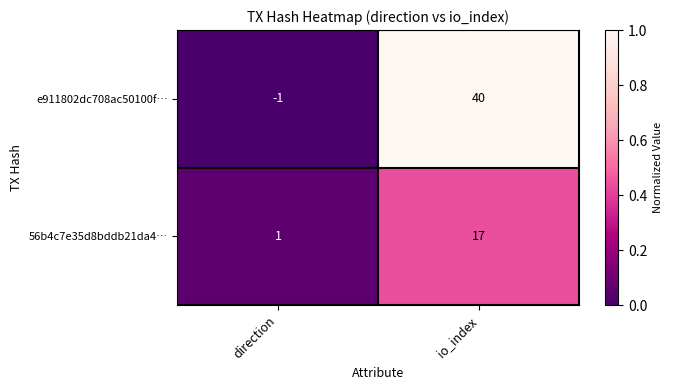

List the series in order of their overall mean, highest first.

e911802dc708ac50100f…, 56b4c7e35d8bddb21da4…